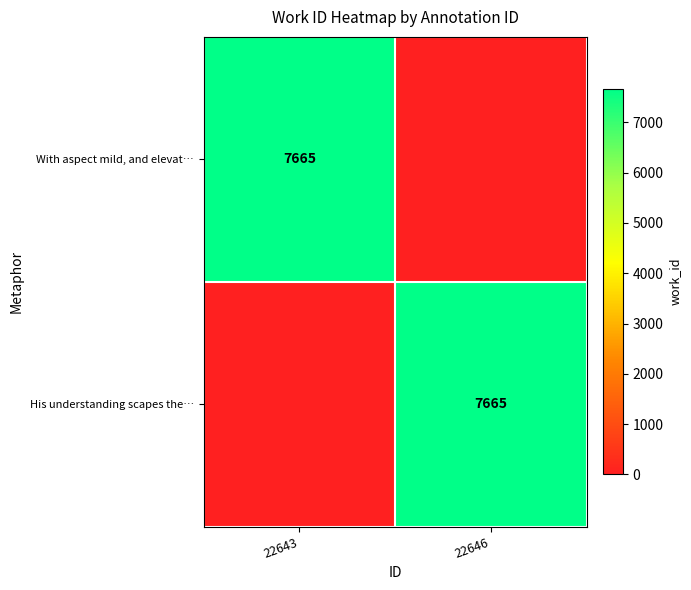

The His understanding scapes the… series shows 10227 at 22646. True or false?

False